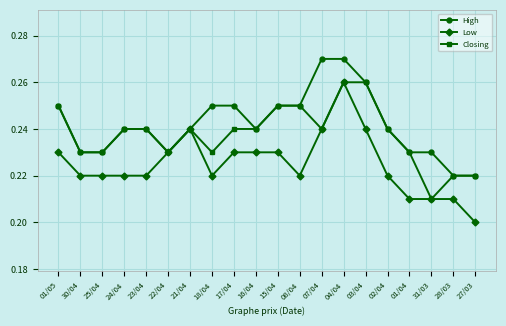

What position from the left is 17/04?

9